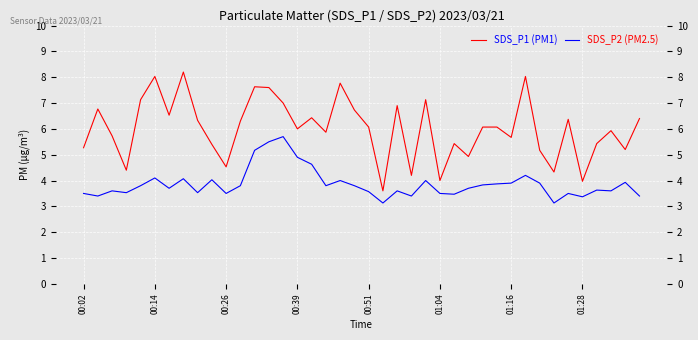

True or false: SDS_P1 (PM1) has more than 1 points higher than both neighbors.

True